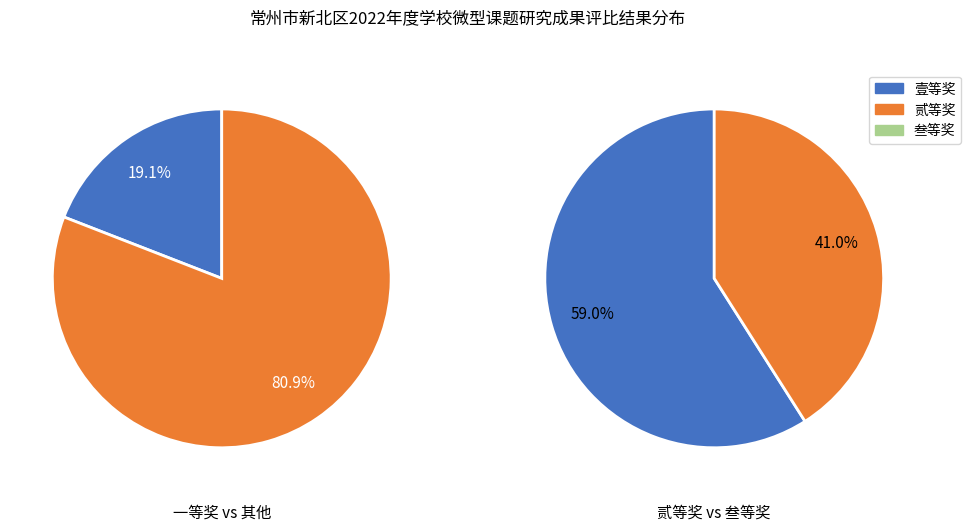

Which has a higher value, 叁等奖 or 贰等奖?

贰等奖